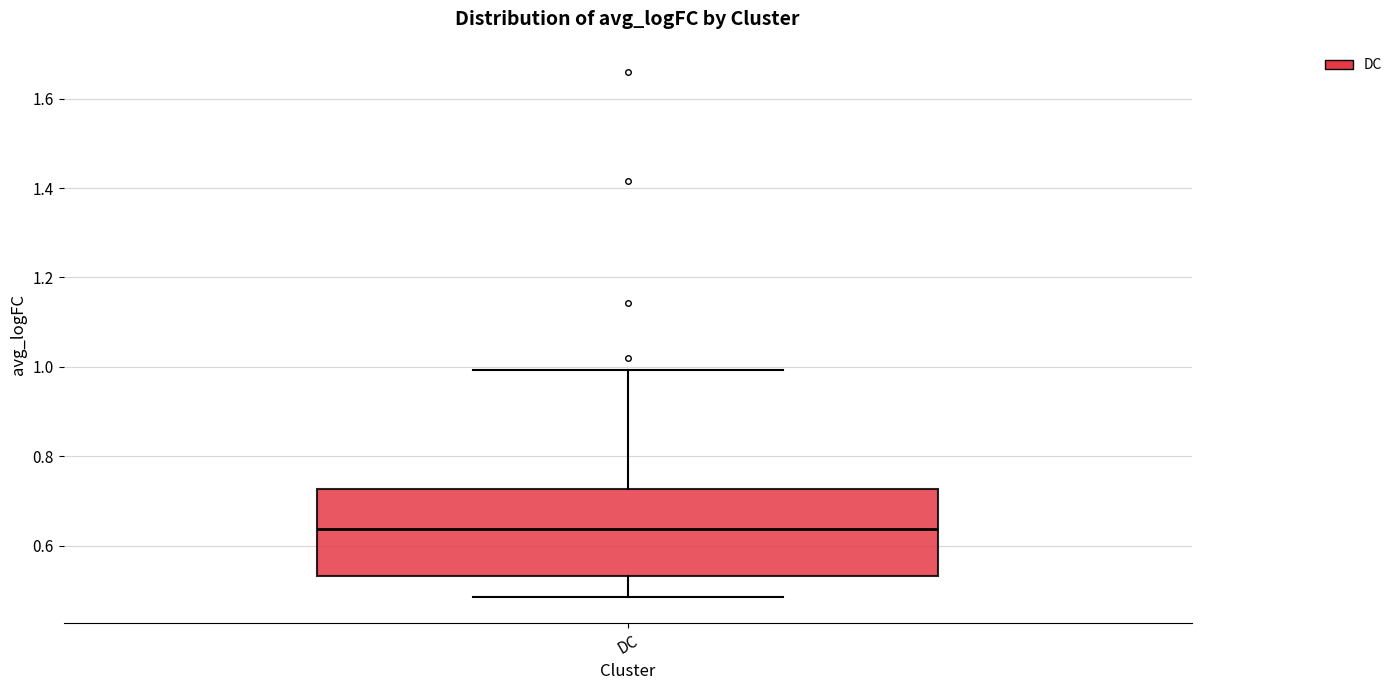

Where is the upper edge of the box for DC on the y-axis? The values are not printed on the chart, so give them approximately, as read against the axis.

0.72